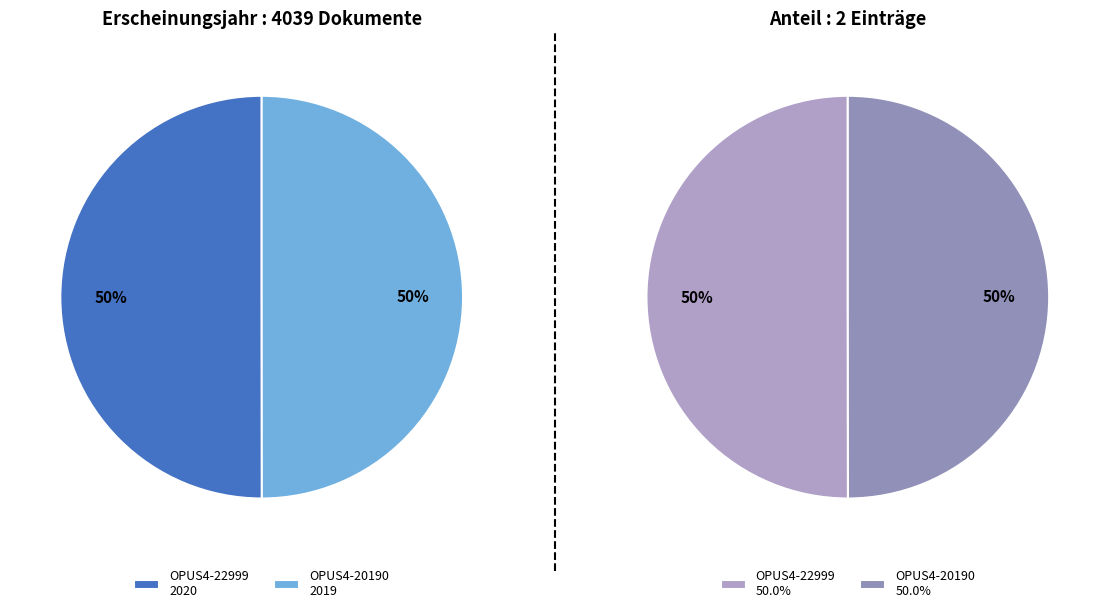

Which slice is the largest?

OPUS4-22999